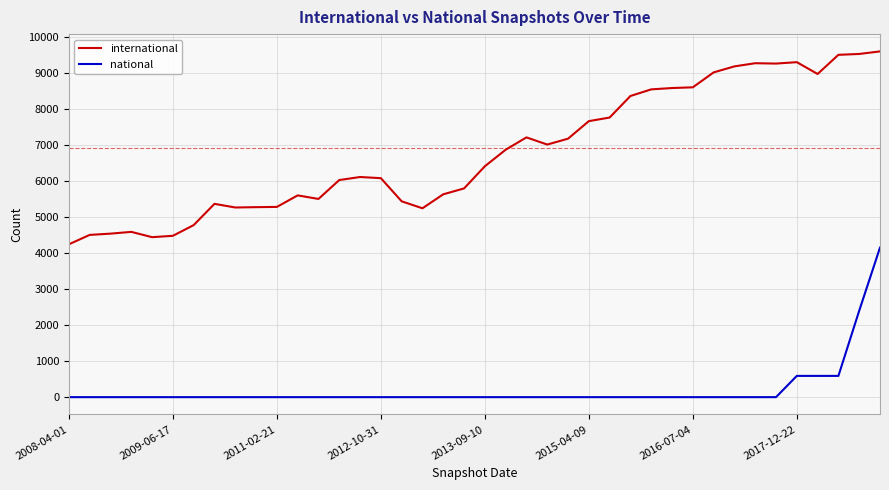

Which series has the largest range (max minus min)?

international